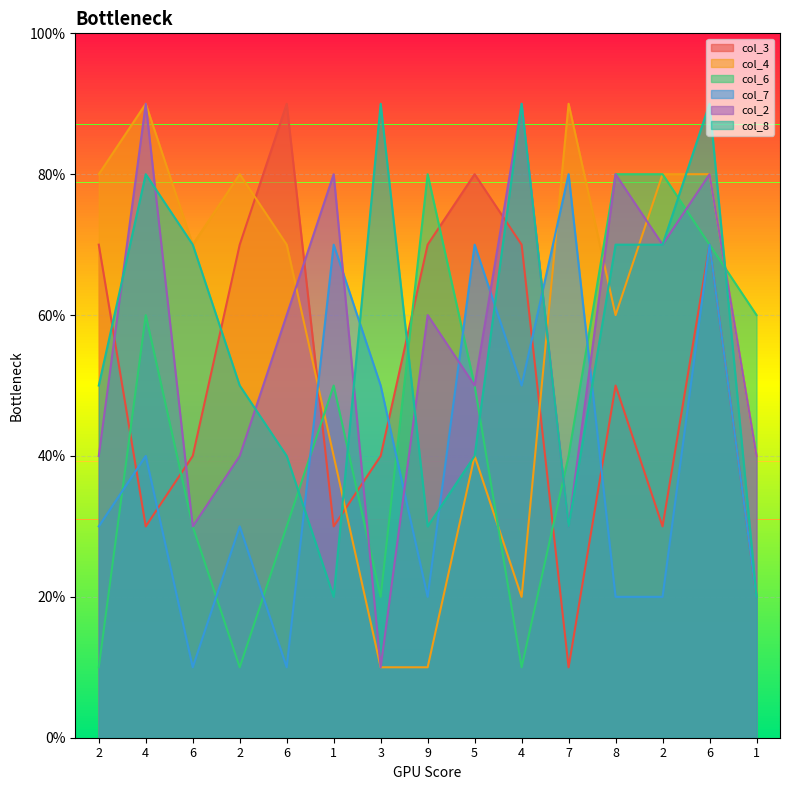

What is the greatest value displayed?

9